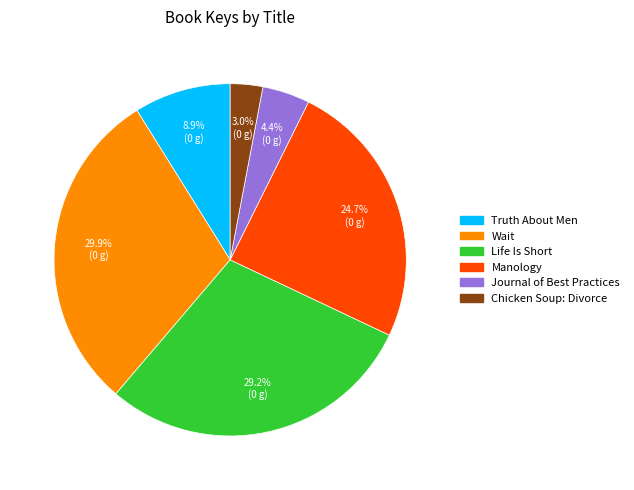

Count the number of slices in the pie.

6